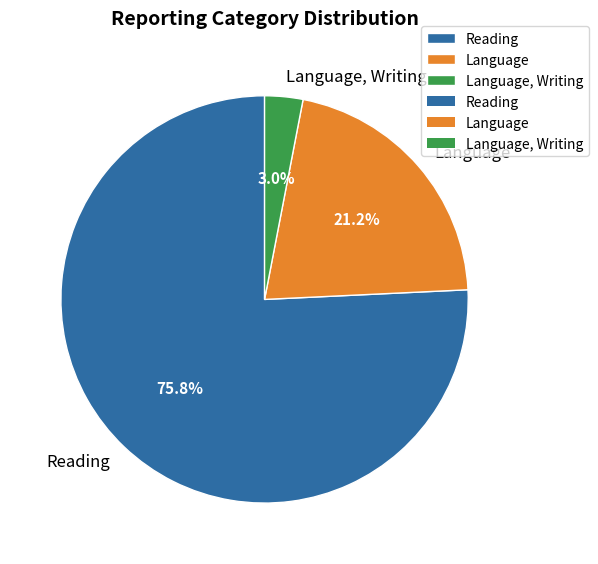

Which slice is the largest?

Reading